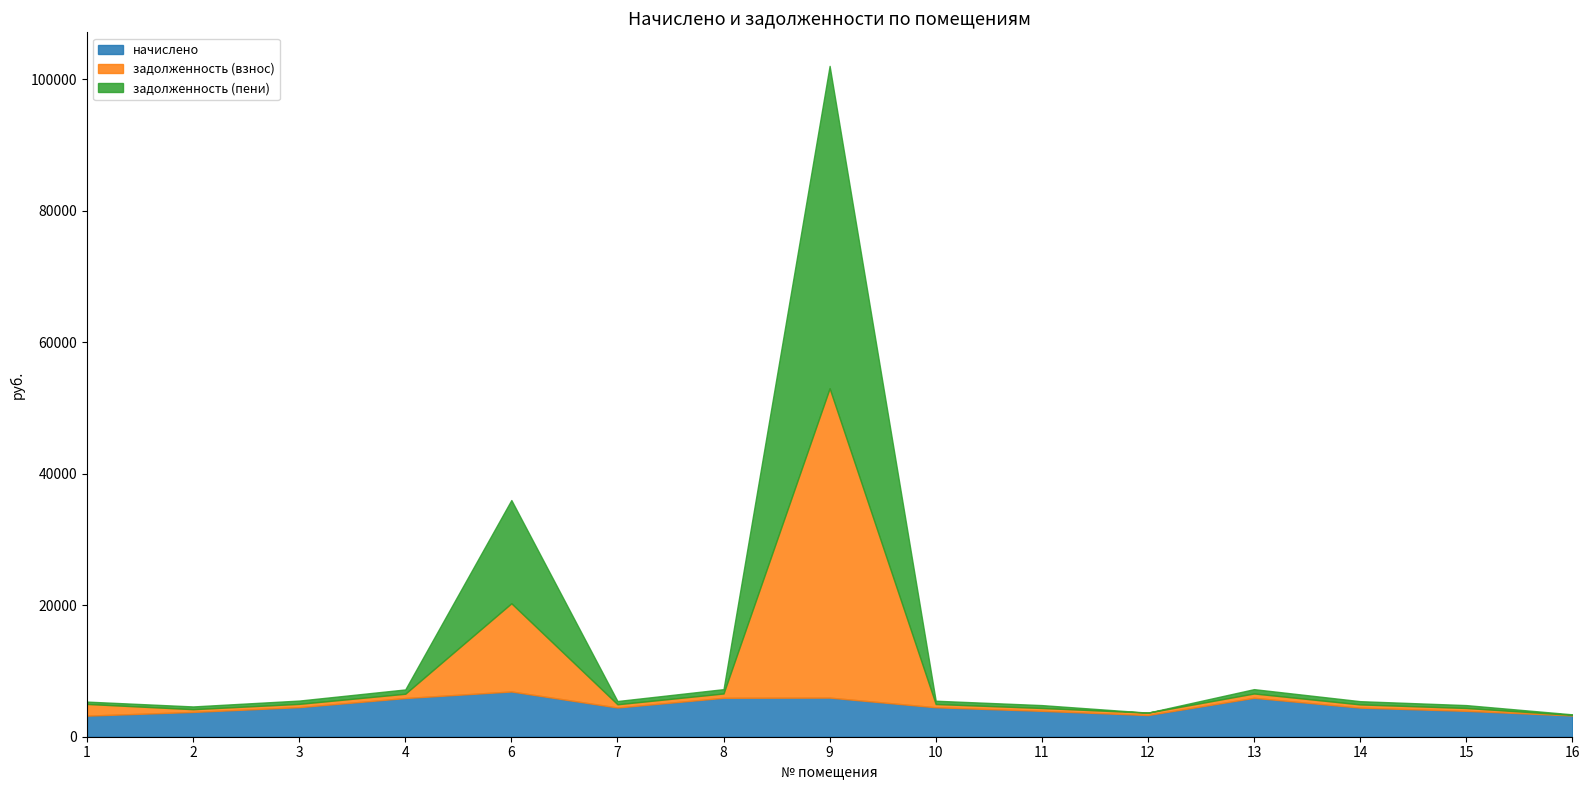

At how many categories does at least one series exceed 26141?

1